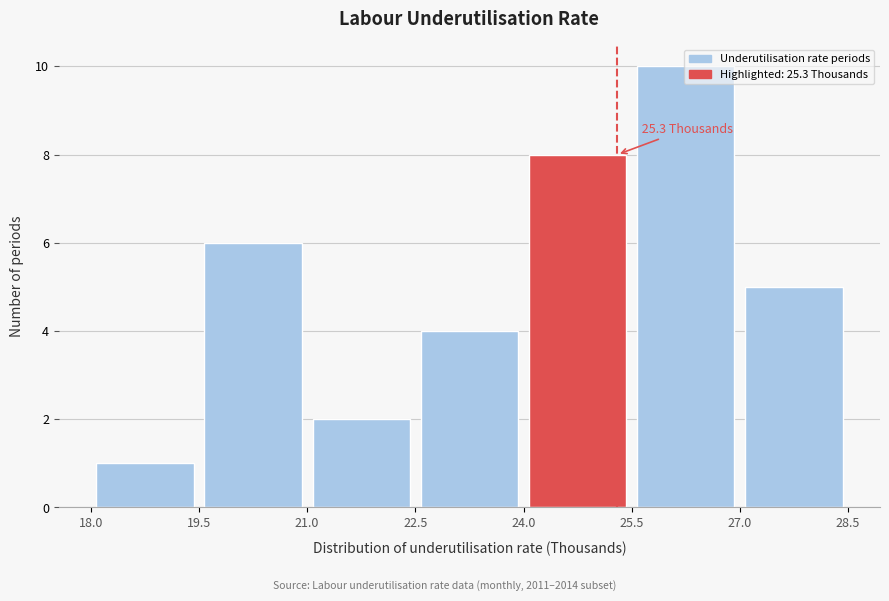

Over which range of the x-axis is the bar tallest?

25.5 to 27.0